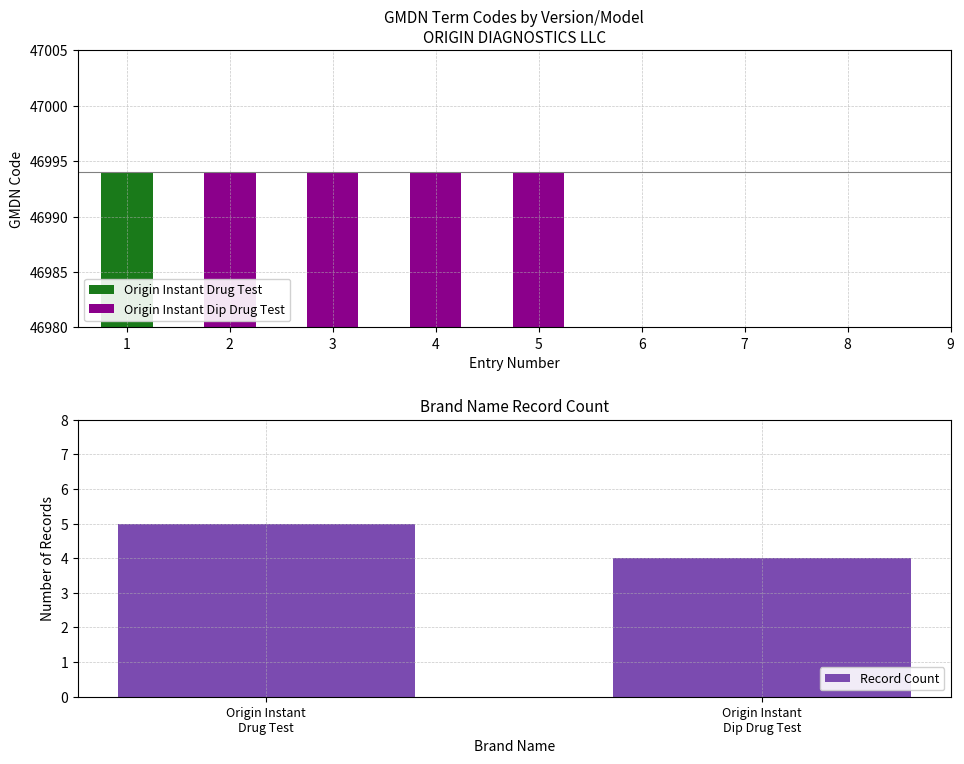

What is the sum of all Record Count values?

9